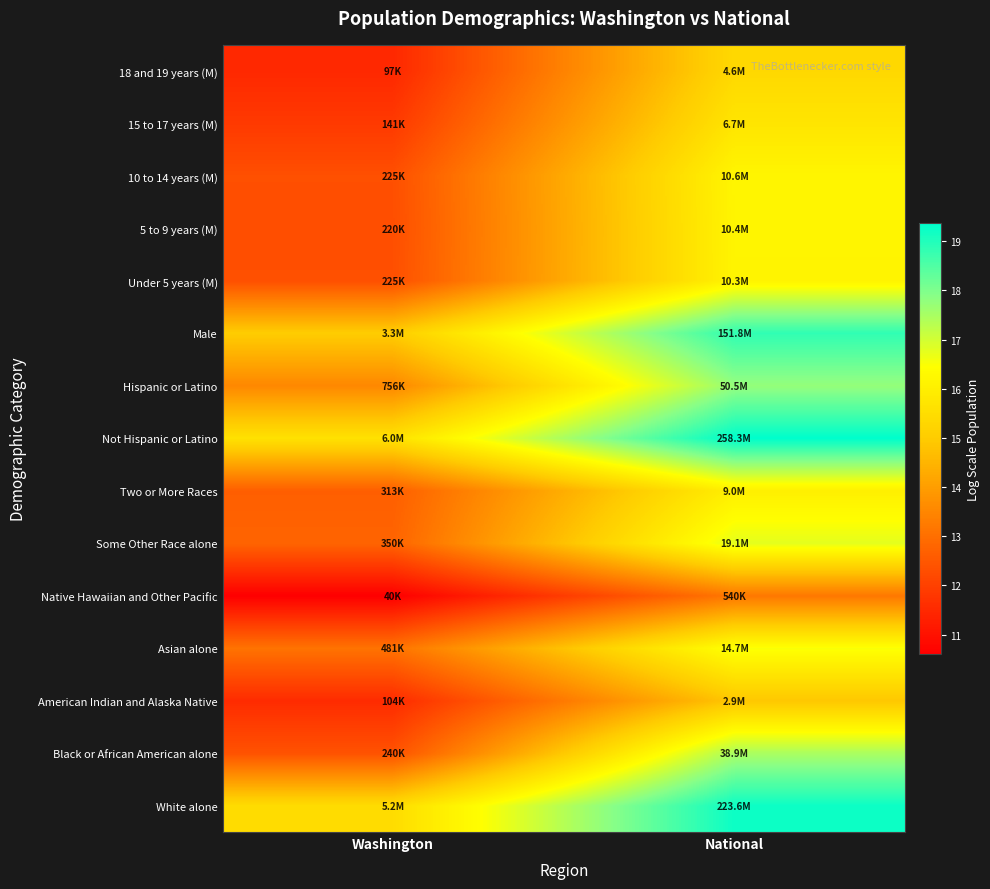

Reading left to right, extract all data points from this chart.

White alone: Washington=15.5	National=19.2
Black or African American alone: Washington=12.4	National=17.5
American Indian and Alaska Native: Washington=11.6	National=14.9
Asian alone: Washington=13.1	National=16.5
Native Hawaiian and Other Pacific: Washington=10.6	National=13.2
Some Other Race alone: Washington=12.8	National=16.8
Two or More Races: Washington=12.7	National=16.0
Not Hispanic or Latino: Washington=15.6	National=19.4
Hispanic or Latino: Washington=13.5	National=17.7
Male: Washington=15.0	National=18.8
Under 5 years (M): Washington=12.3	National=16.1
5 to 9 years (M): Washington=12.3	National=16.2
10 to 14 years (M): Washington=12.3	National=16.2
15 to 17 years (M): Washington=11.9	National=15.7
18 and 19 years (M): Washington=11.5	National=15.4